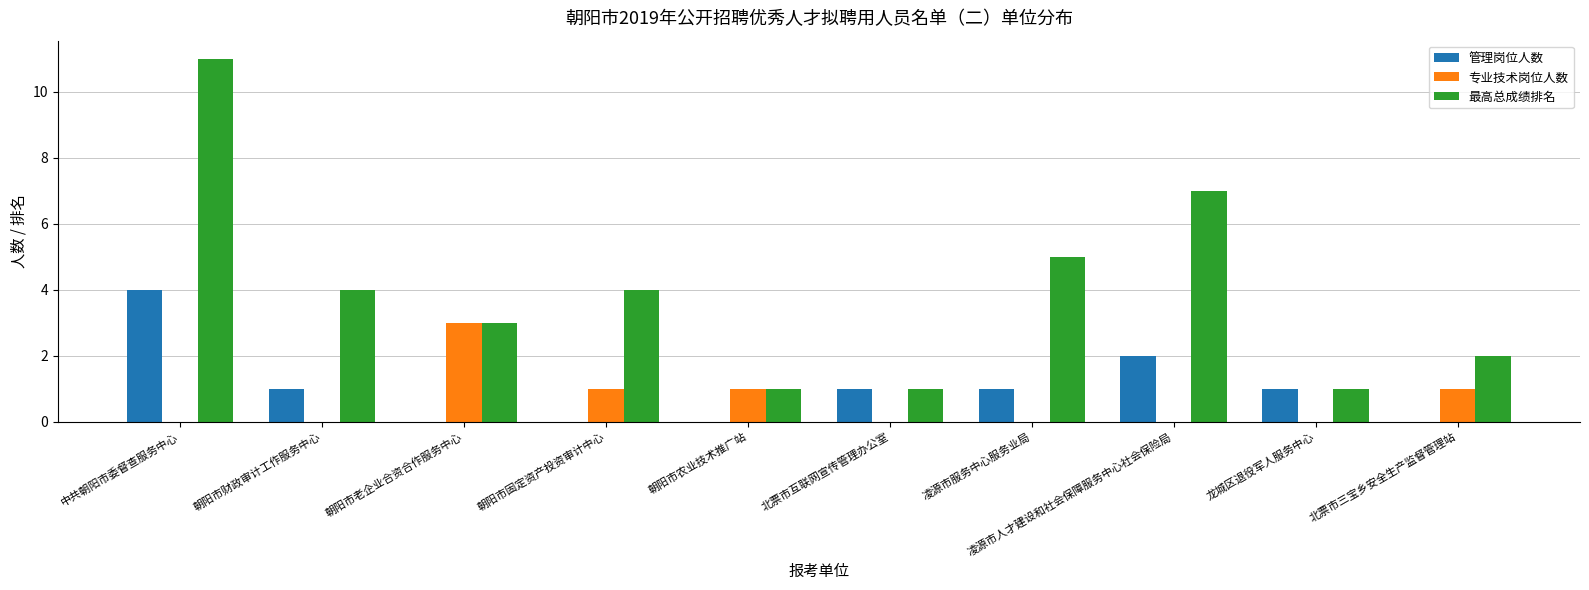

Which series has the largest range (max minus min)?

最高总成绩排名